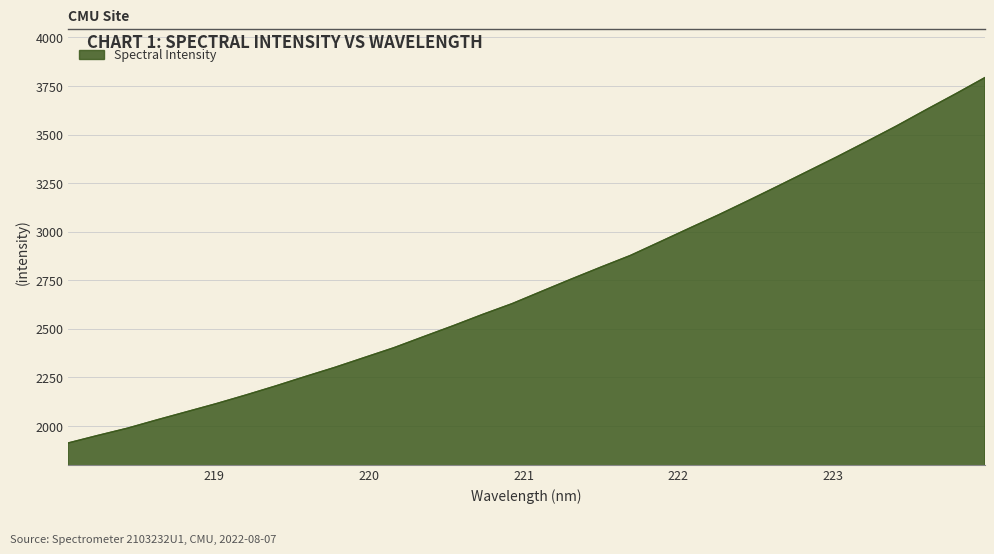

How many lines are shown in the chart?

1